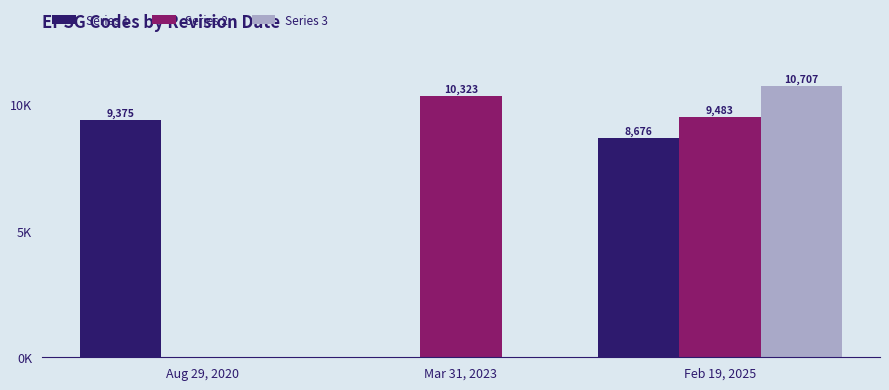

List the series in order of their overall mean, highest first.

Series 2, Series 1, Series 3